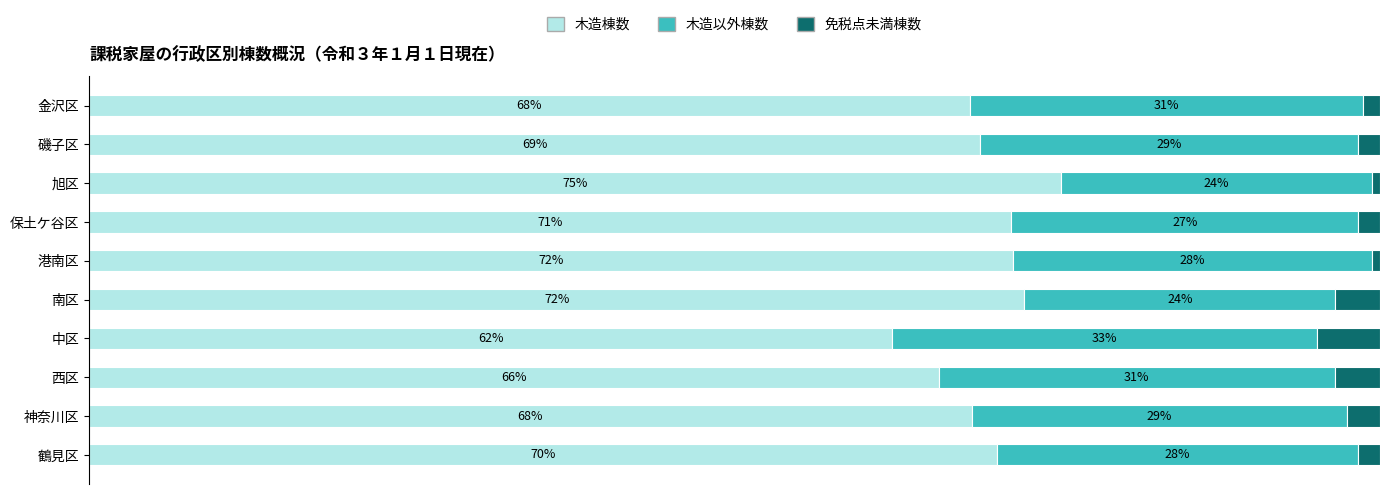

Which category has the lowest value in the 木造棟数 series?

中区